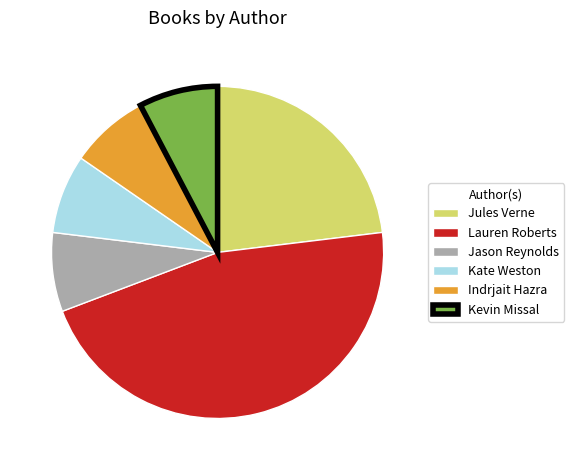

True or false: Kate Weston accounts for 1% of the total.

False